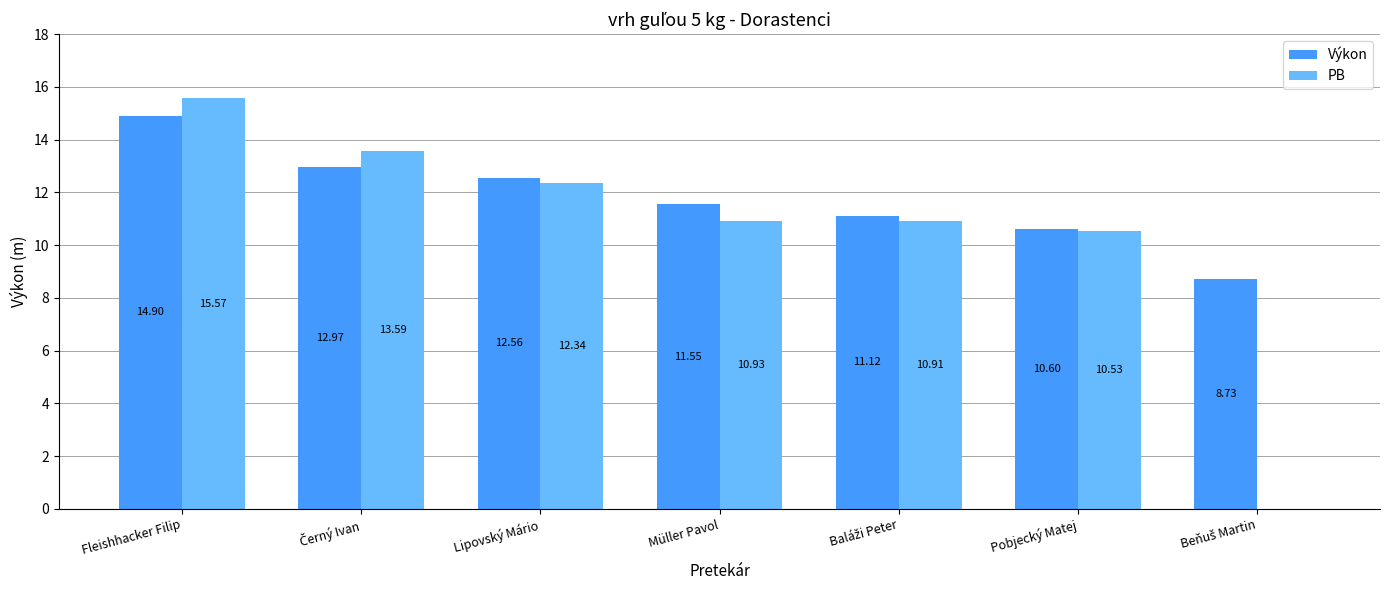

Which series has the largest total across all categories?

Výkon